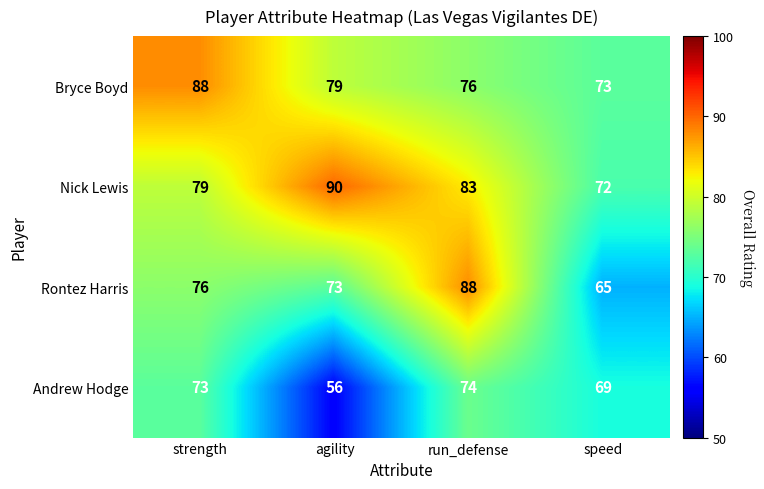

Where does the Bryce Boyd series first go above 79?

strength